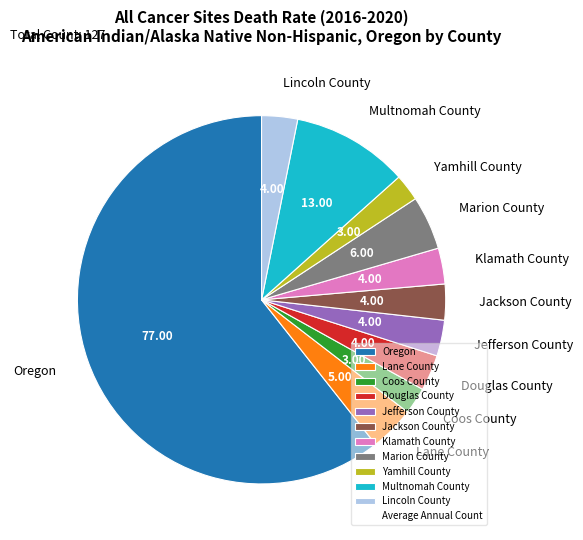

The Multnomah County slice represents 21% of the pie. True or false?

False